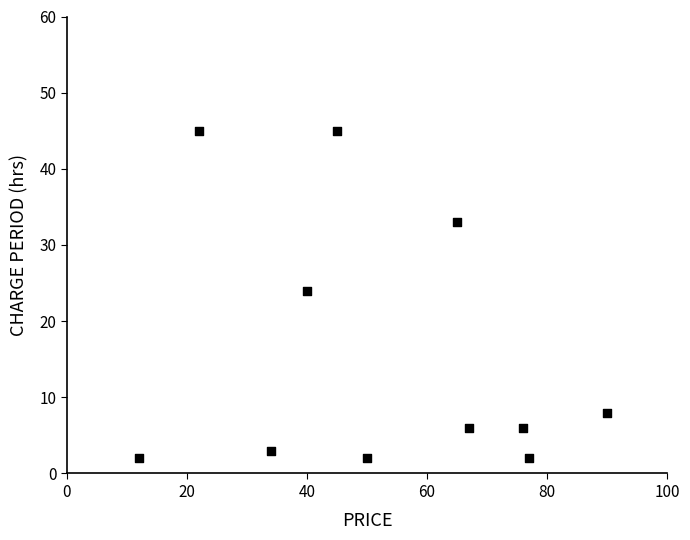

What Y value in the scatter plot is closest to 23?

24